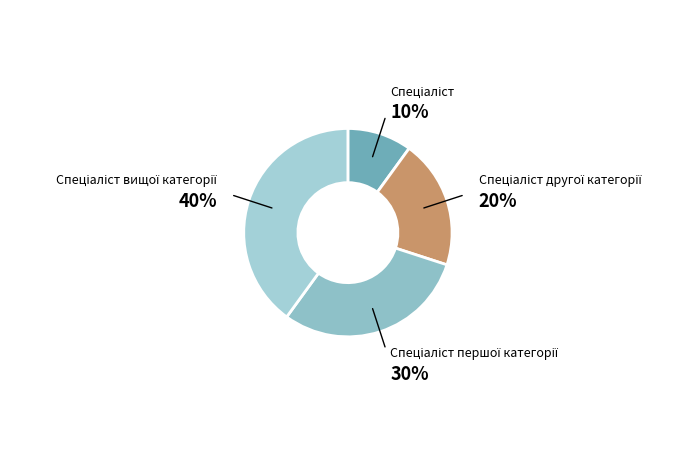

Is there a majority slice in this chart?

No